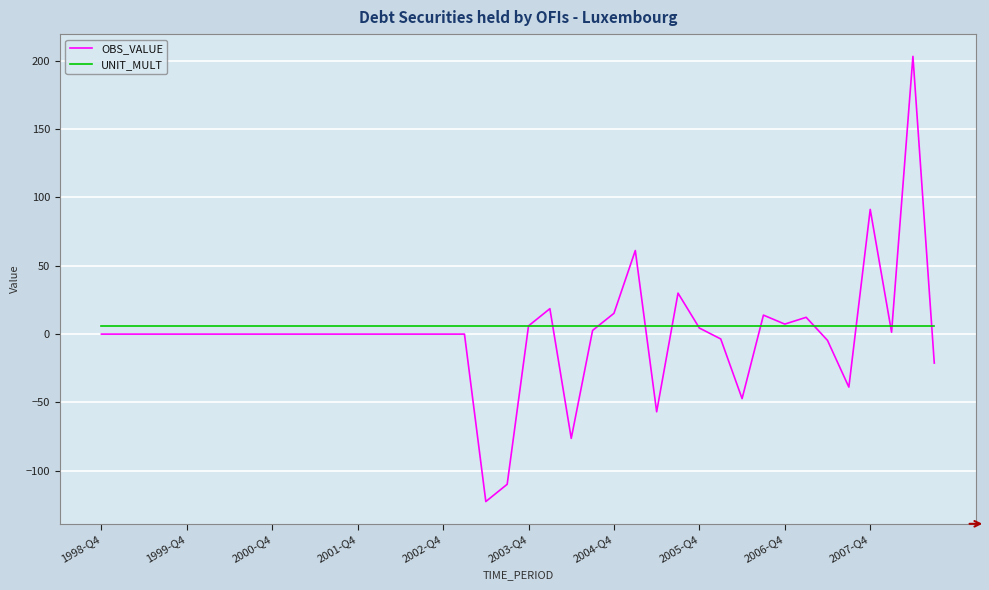

What is the maximum value shown in the chart?

203.1